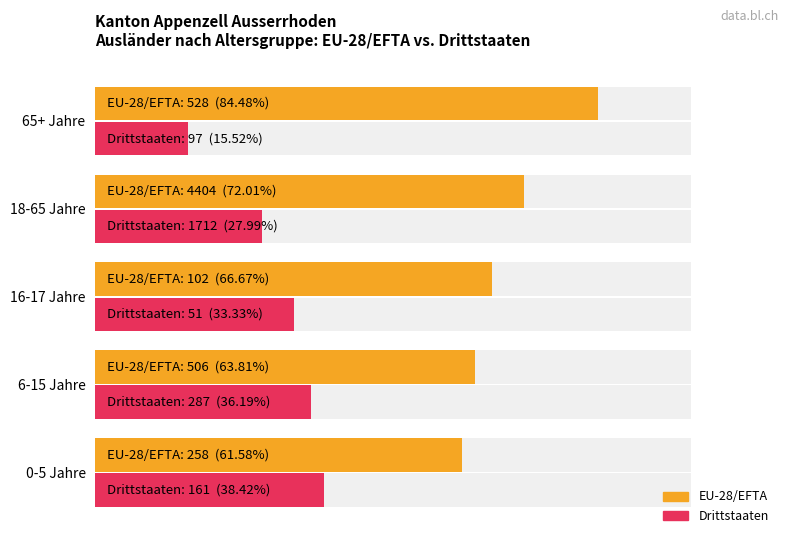

Reading left to right, transcribe all the data shown in this chart.

EU-28/EFTA: 61.6	63.8	66.7	72.0	84.5
Drittstaaten: 38.4	36.2	33.3	28.0	15.5